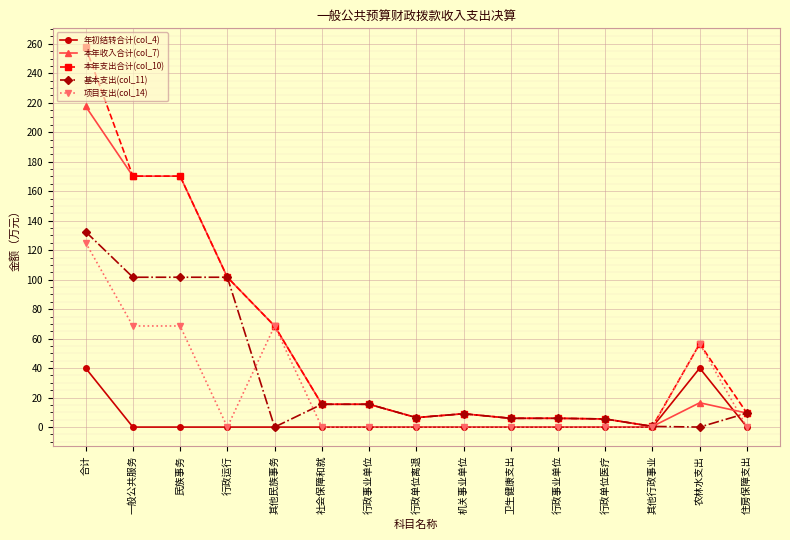

True or false: 项目支出(col_14) has a value of 68.6 at 一般公共服务.

True